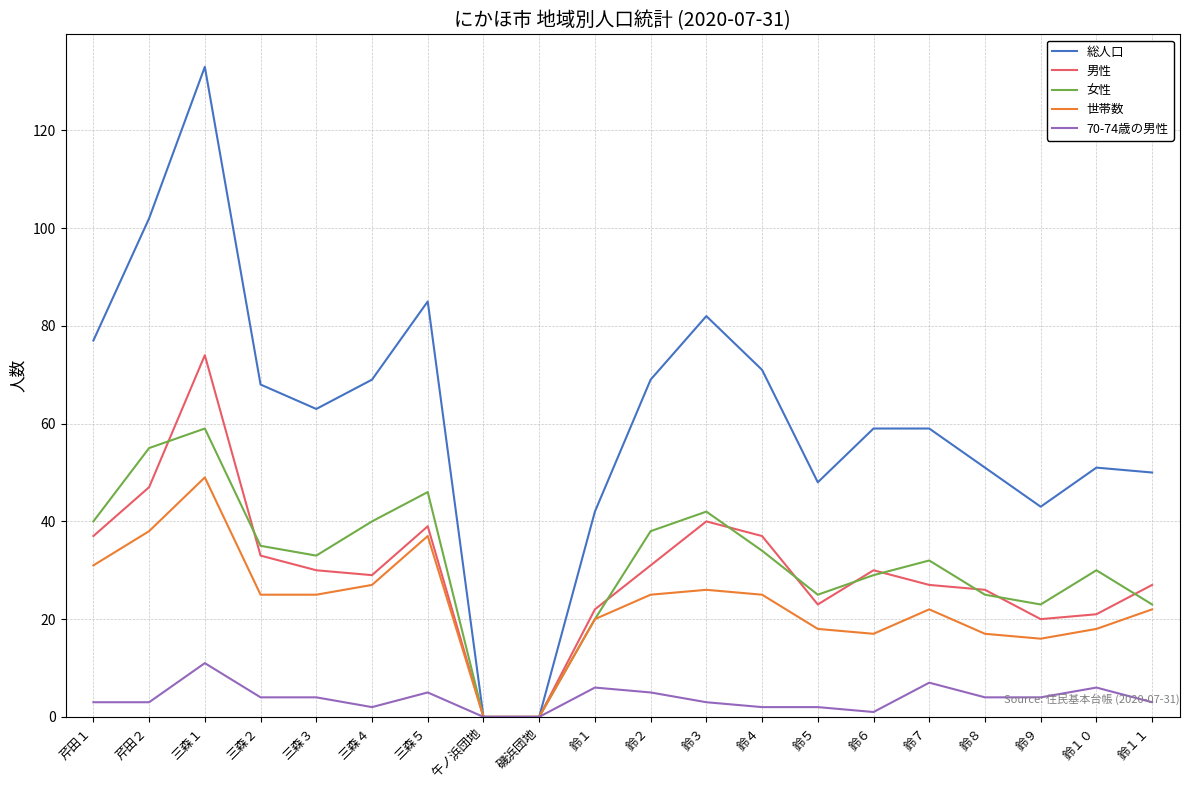

Which series changed the most between 三森５ and 鈴６?

総人口